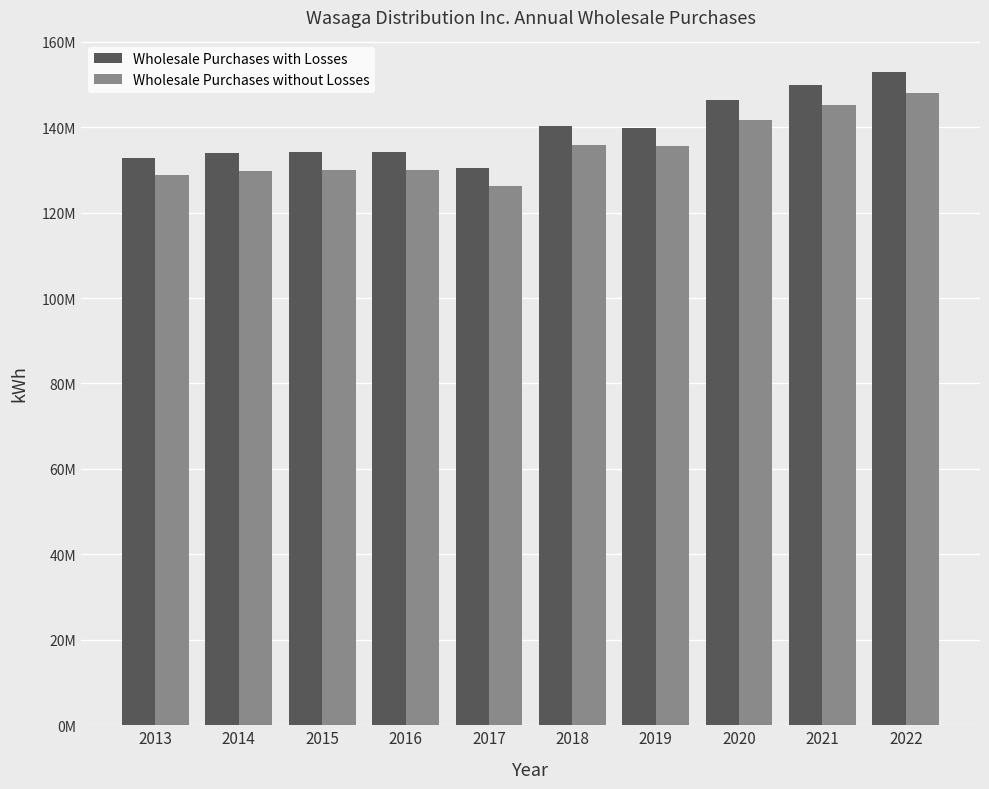

Does the chart contain any negative values?

No